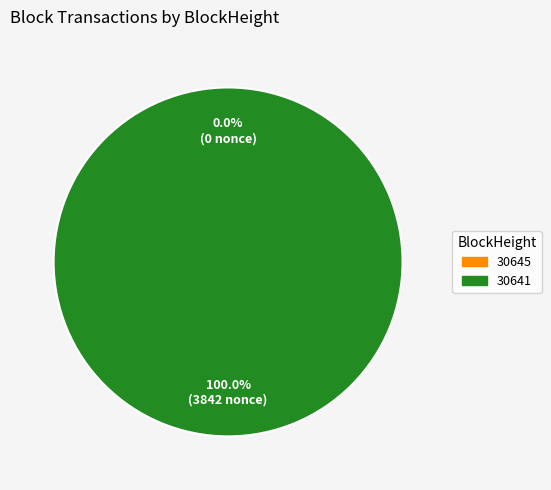

How many slices are in this pie chart?

2